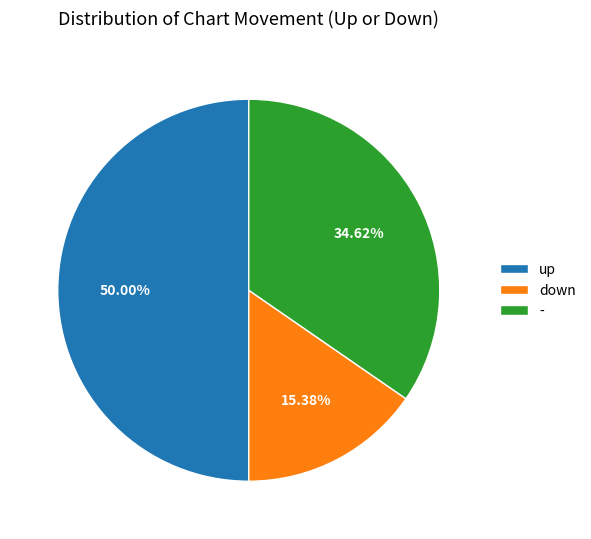

True or false: up accounts for 50% of the total.

True